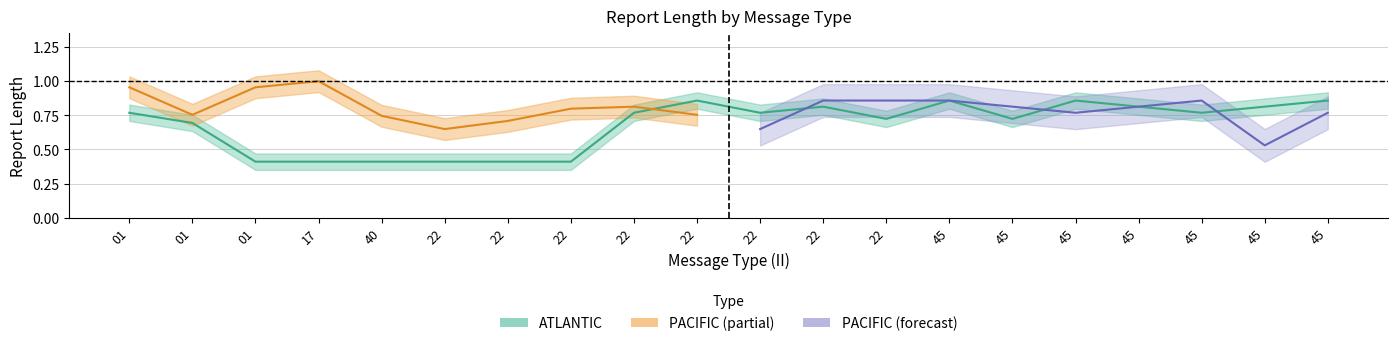

Rank the categories by value from highest to lowest.

22, 45, 45, 45, 22, 45, 45, 01, 22, 22, 45, 22, 45, 01, 01, 17, 40, 22, 22, 22